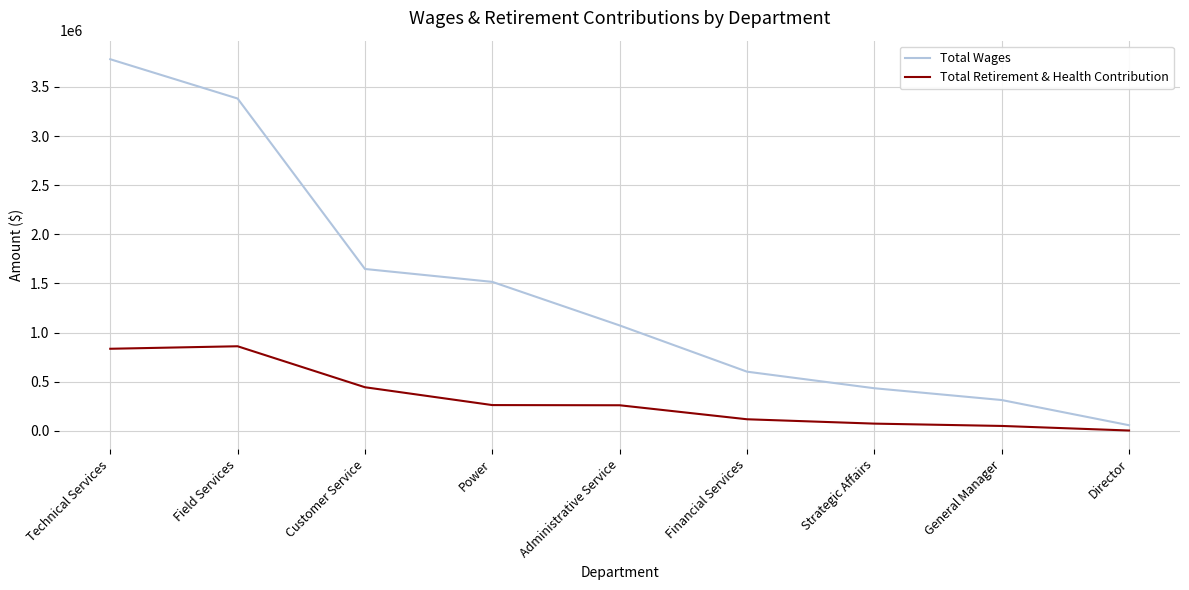

True or false: Total Wages and Total Retirement & Health Contribution intersect in this chart.

False